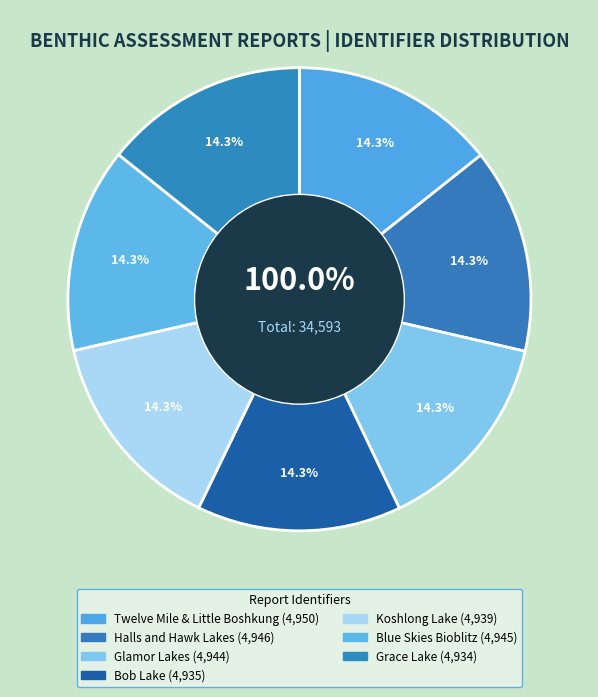

True or false: Grace Lake accounts for 29% of the total.

False